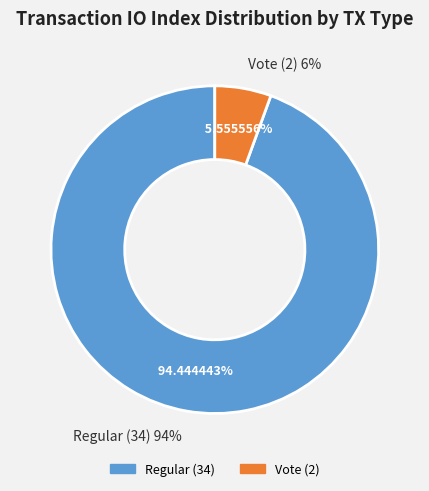

Which slice is the smallest?

Vote (2)